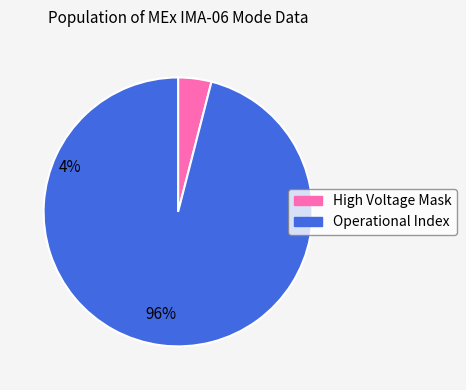

Which category has the biggest portion of the pie?

Operational Index